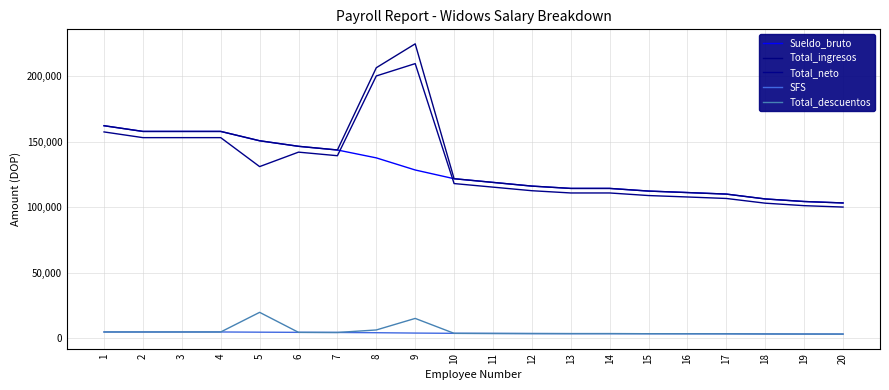

Is this an area chart (filled region under the line)?

No